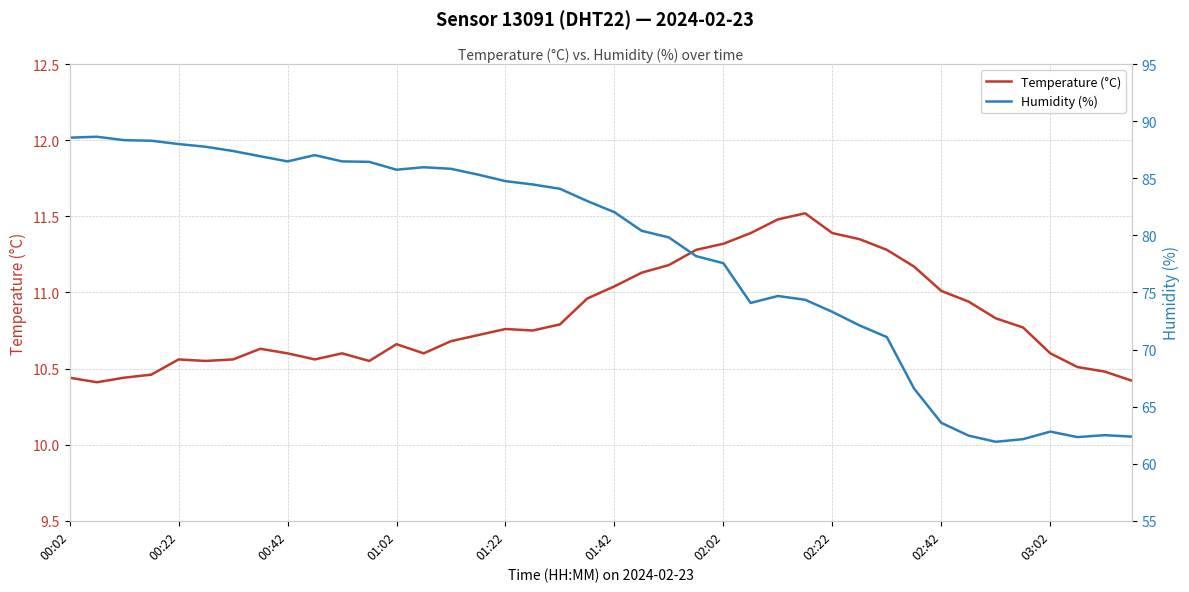

True or false: Temperature (°C) has a value of 20.4 at 02:22.

False